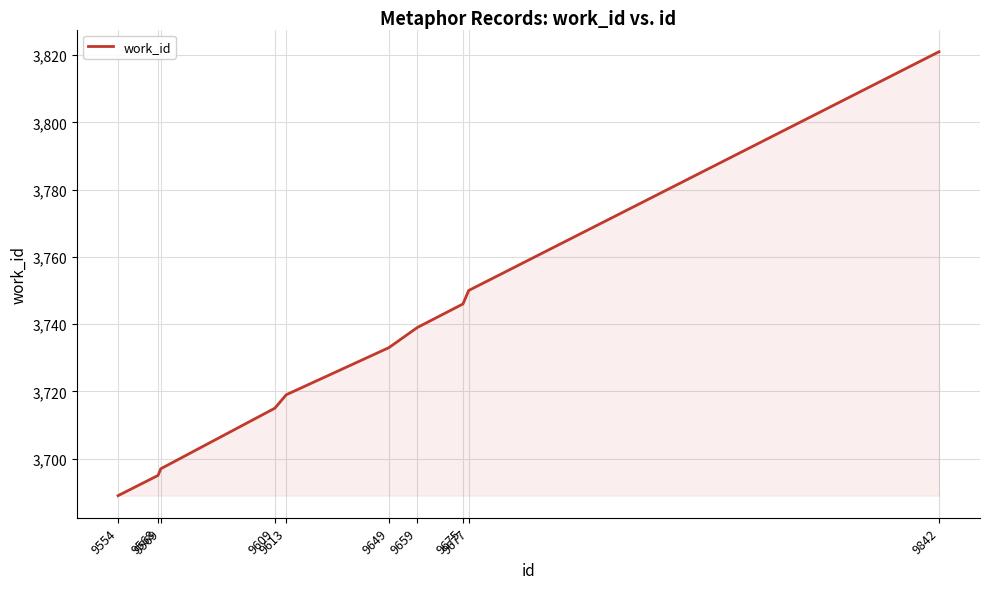

Which has a higher value, 9568 or 9569?

9569